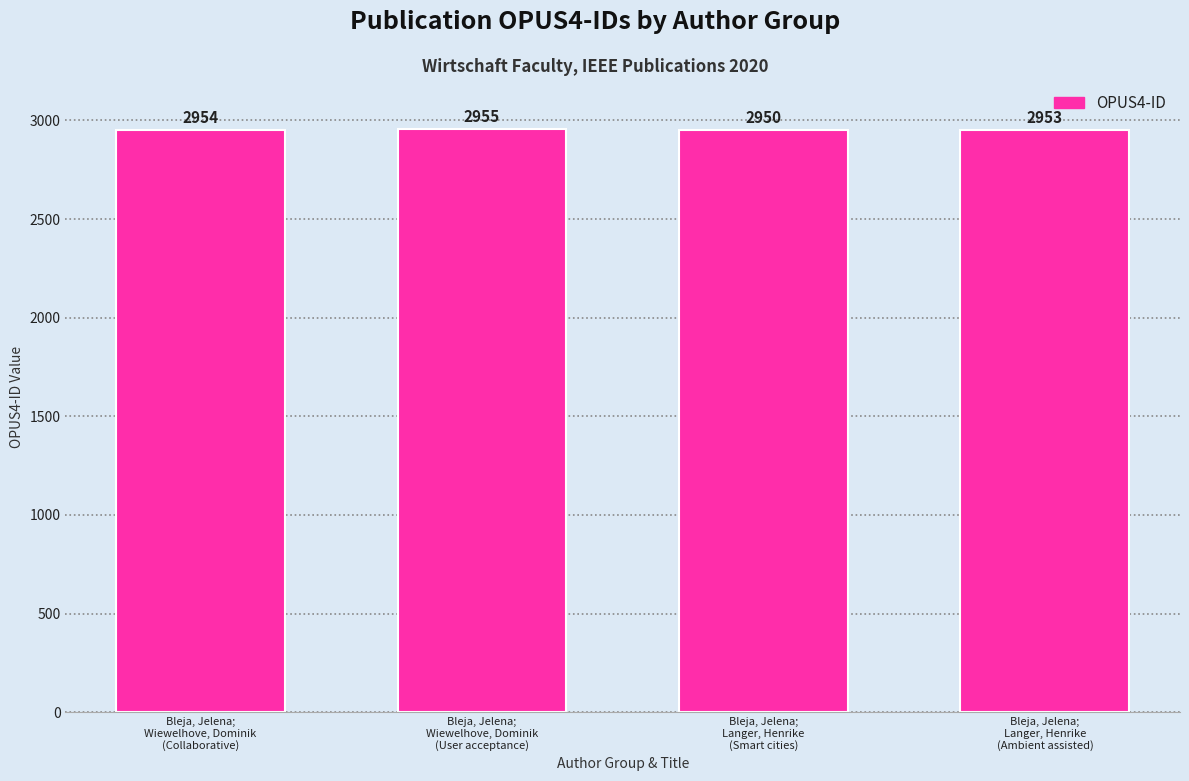

What is the value of the 1st bar from the left?

2954